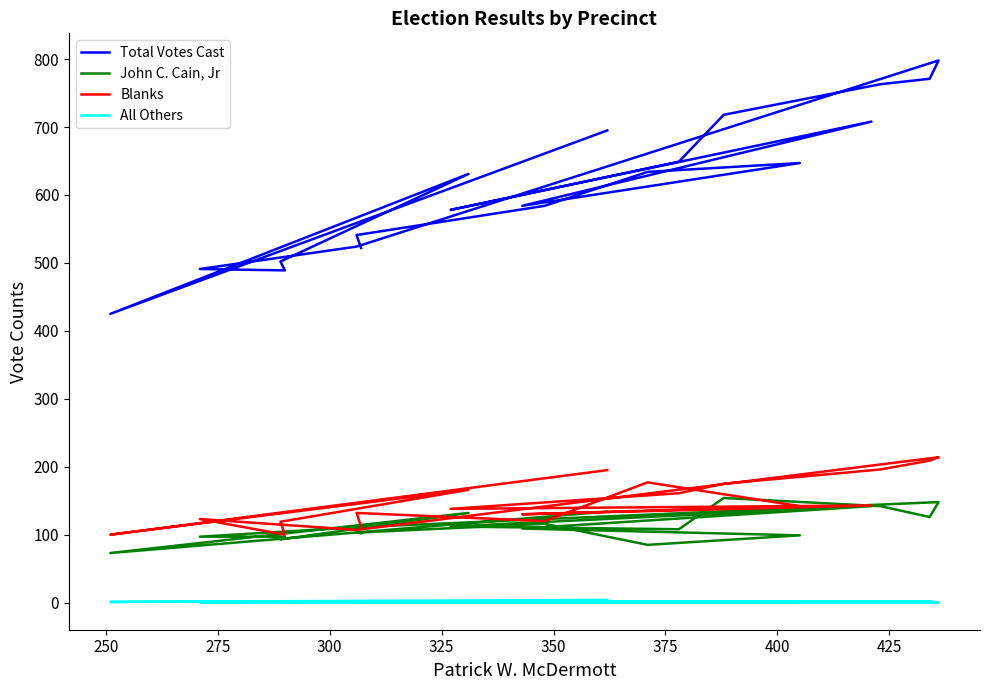

True or false: All Others has a value of 0 at 225.

False